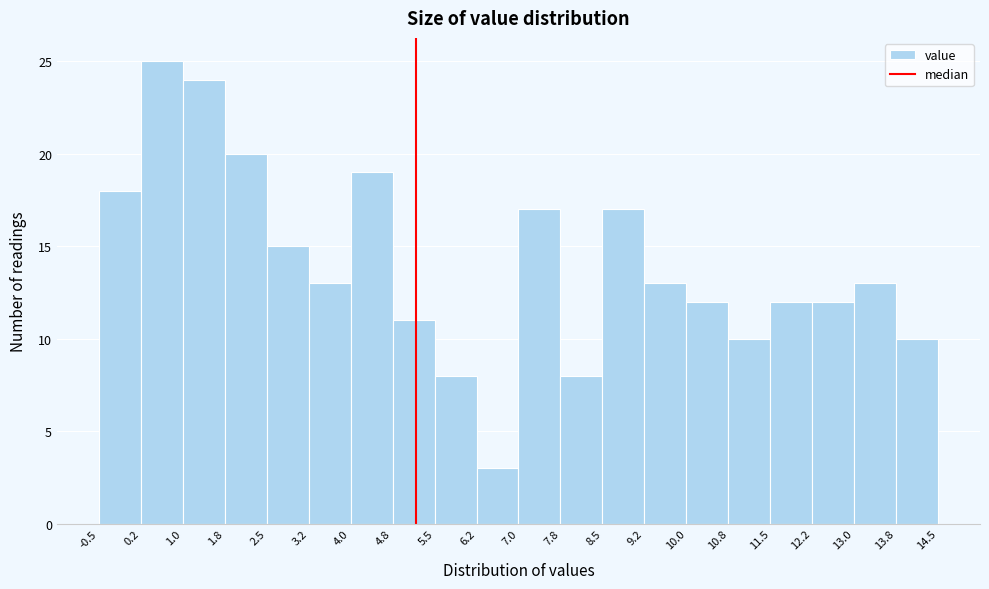

How tall is the bar that spans 4.8 to 5.5 on the x-axis? The values are not printed on the chart, so give them approximately, as read against the axis.

11